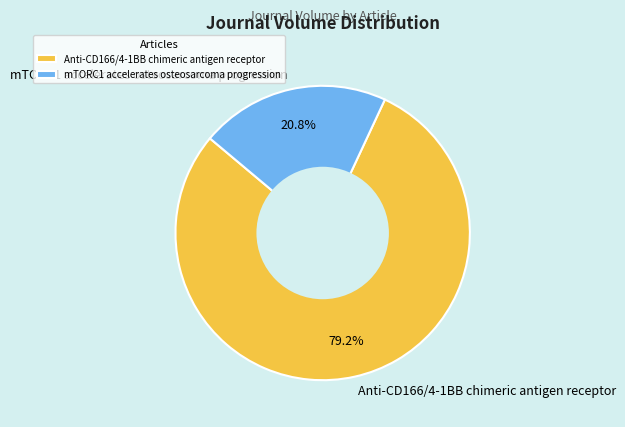

What is the ratio of the value at Anti-CD166/4-1BB chimeric antigen receptor to the value at mTORC1 accelerates osteosarcoma progression?

3.8